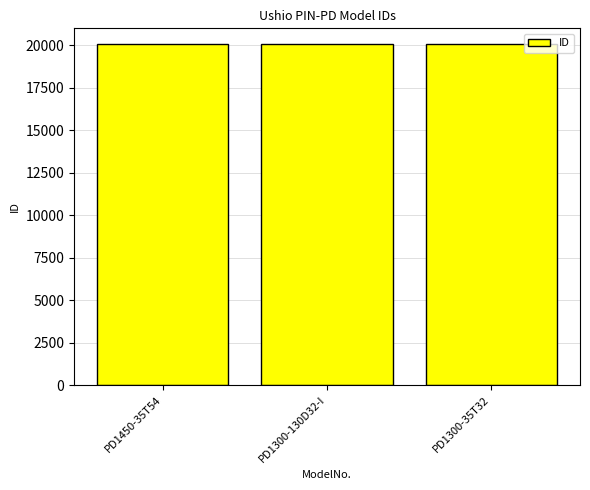

What is the ratio of the value at PD1300-35T32 to the value at PD1300-130D32-I?

1.0